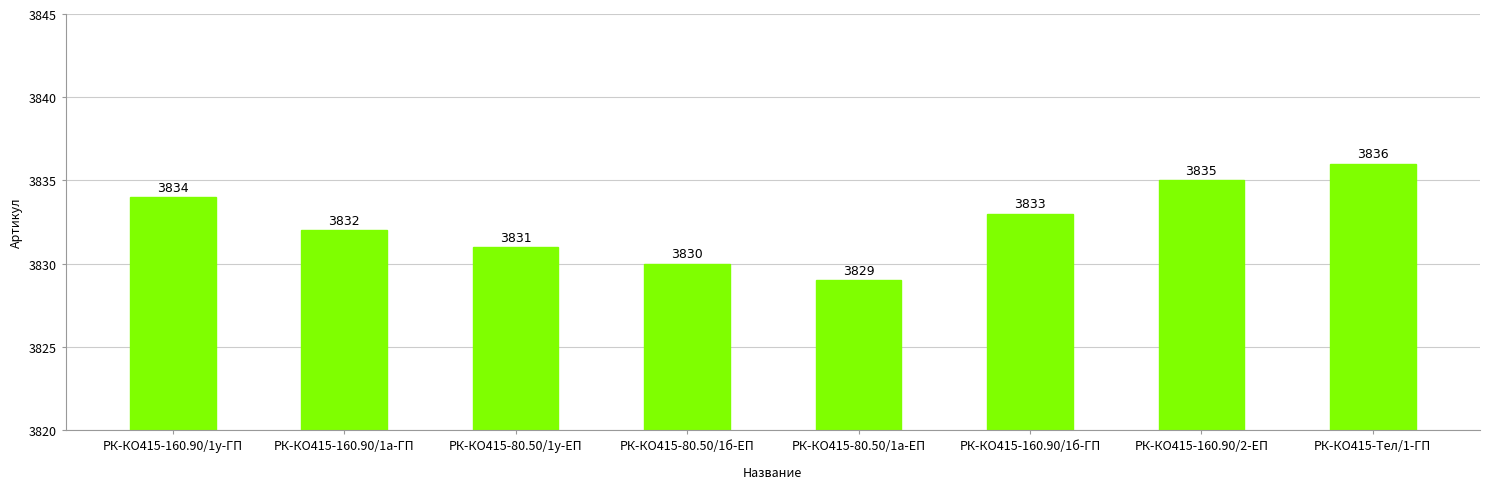

How many data points are less than 3833?

4